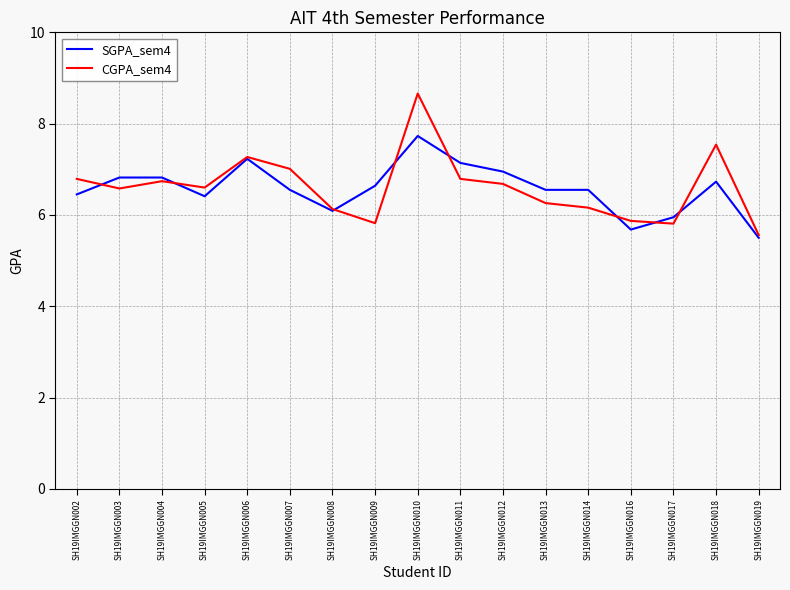

What is the minimum value for SGPA_sem4?

5.5